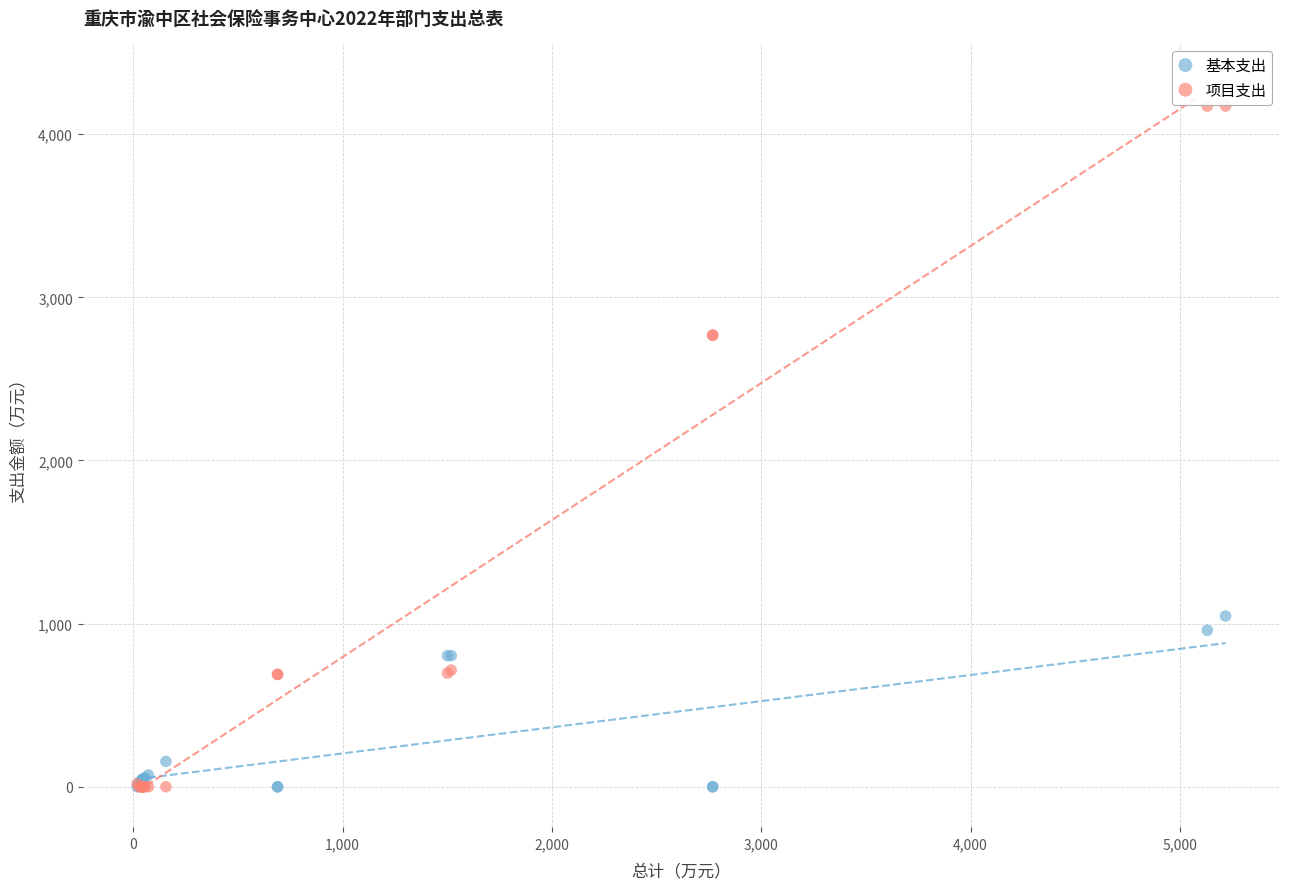

What are all the series names shown in the legend?

基本支出, 项目支出